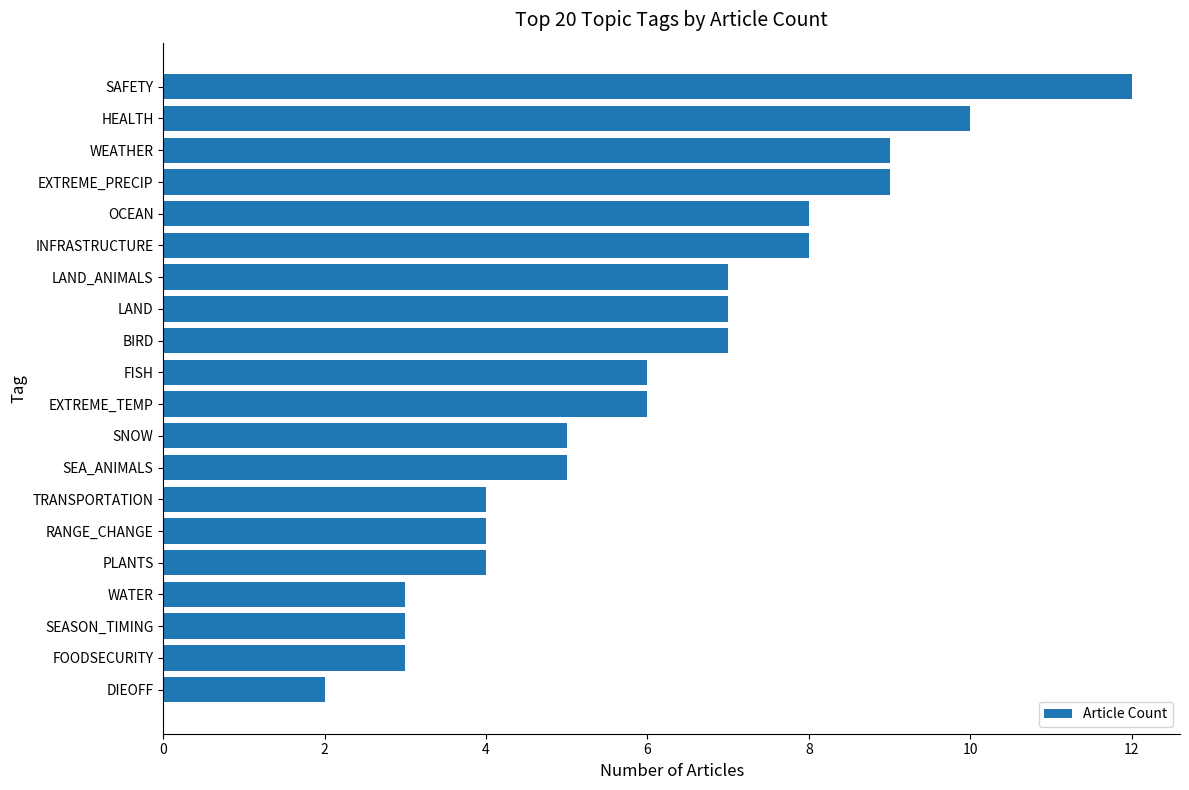

What value does the data have at LAND?

7